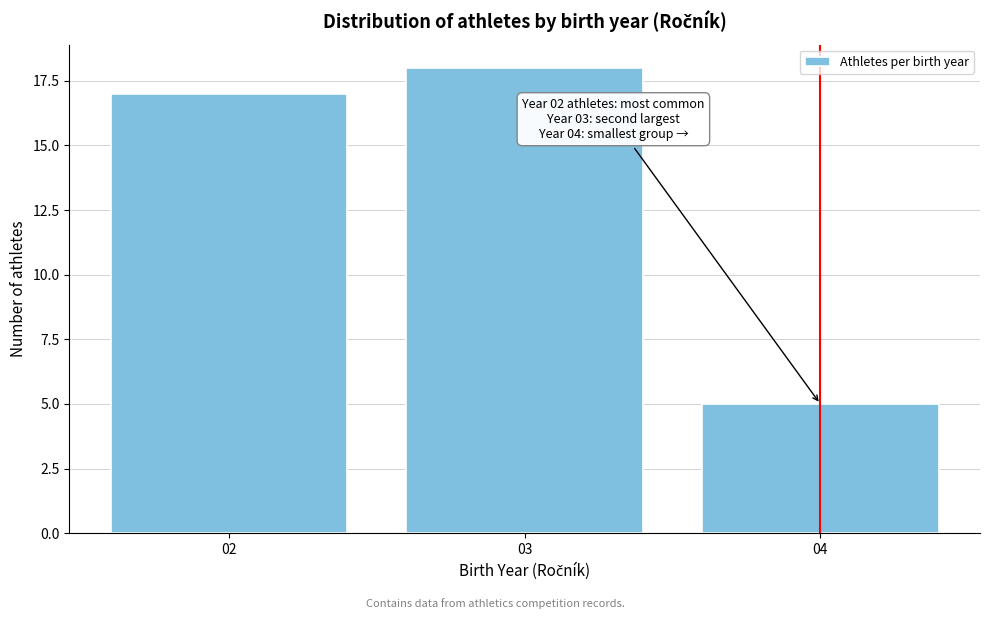

Reading left to right, what are all the values shown in this chart?

02=17	03=18	04=5